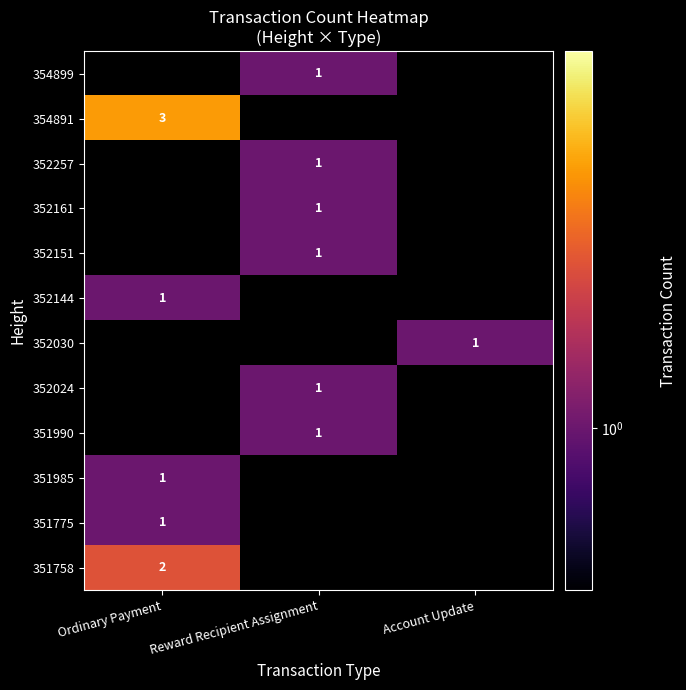

Is it true that 354891 equals 4 at Ordinary Payment?

False